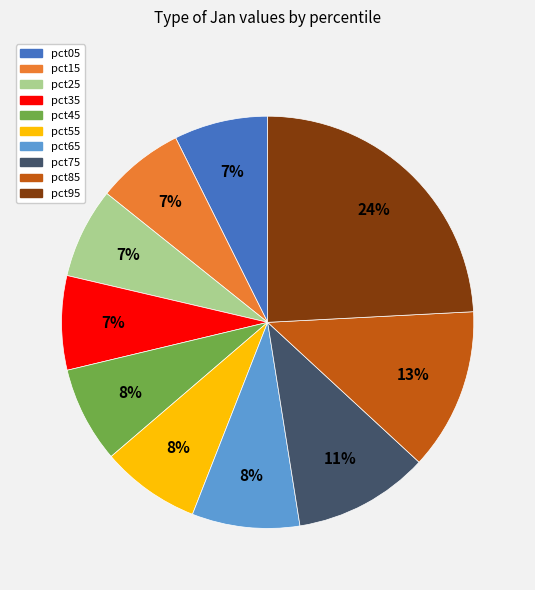

What is the largest slice in the pie chart?

pct95